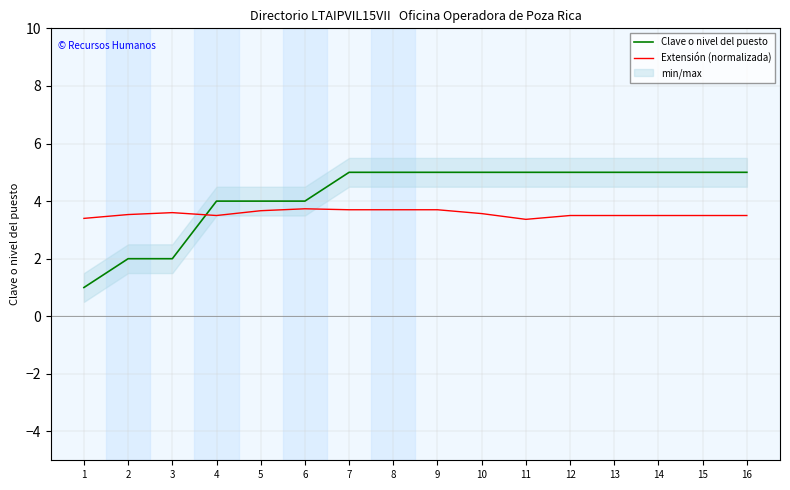

What is the difference between the maximum and minimum values in the Clave o nivel del puesto series?

4.0